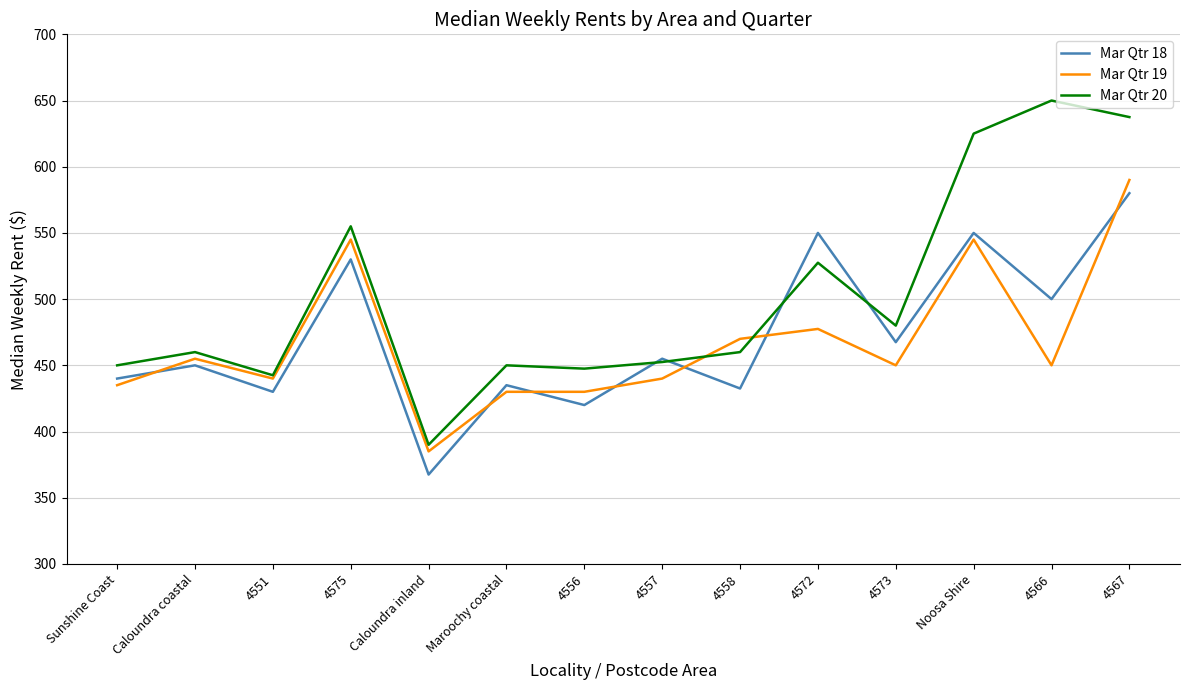

True or false: Mar Qtr 19 and Mar Qtr 18 intersect in this chart.

True